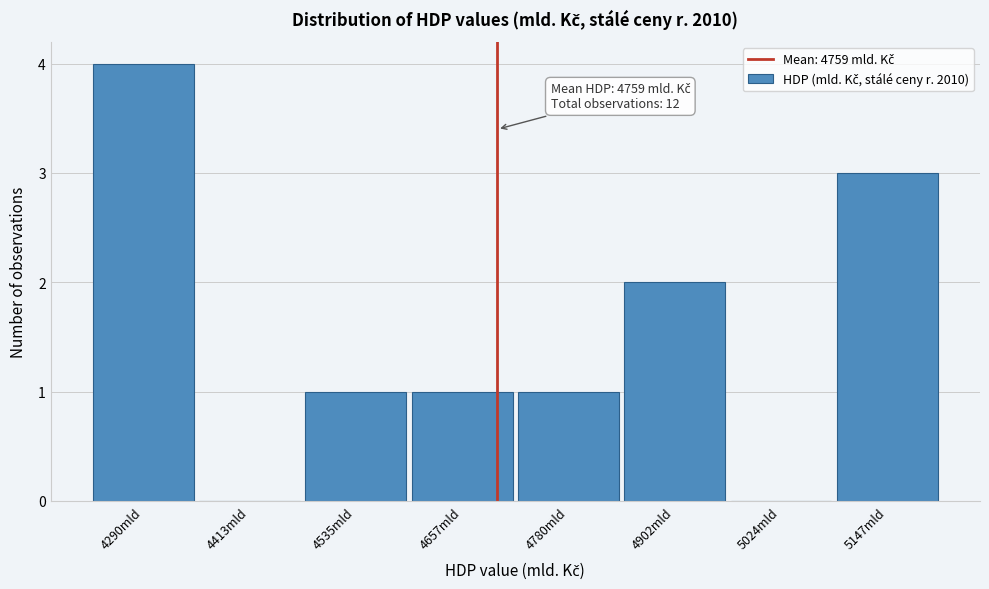

Reading right to left, extract all data points from this chart.

5147mld=3	5024mld=0	4902mld=2	4780mld=1	4657mld=1	4535mld=1	4413mld=0	4290mld=4